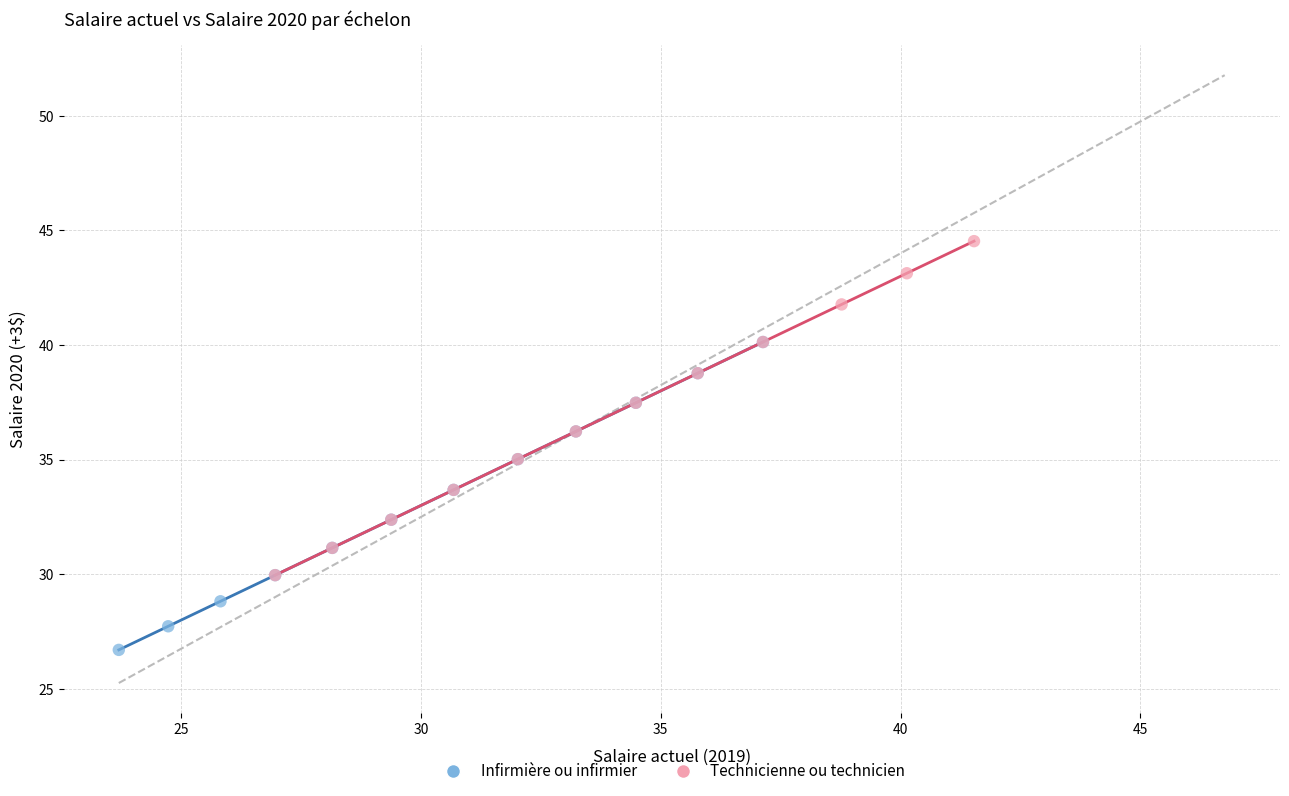

Which series contains the highest Y value?

Technicienne ou technicien